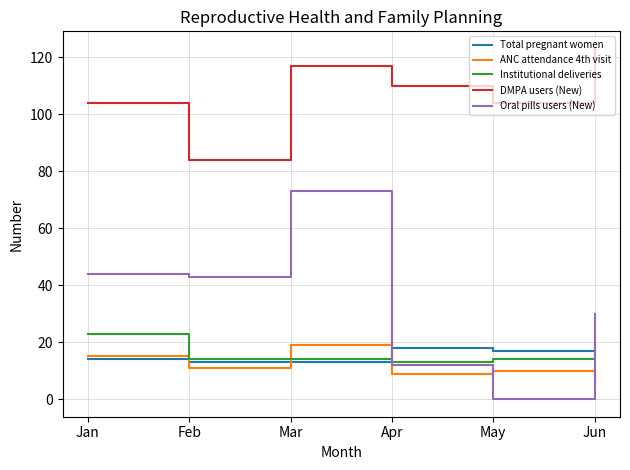

Reading right to left, what are all the values shown in this chart?

Total pregnant women: Jun=17	May=17	Apr=18	Mar=13	Feb=13	Jan=14
ANC attendance 4th visit: Jun=6	May=10	Apr=9	Mar=19	Feb=11	Jan=15
Institutional deliveries: Jun=17	May=14	Apr=13	Mar=14	Feb=14	Jan=23
DMPA users (New): Jun=123	May=104	Apr=110	Mar=117	Feb=84	Jan=104
Oral pills users (New): Jun=30	May=0	Apr=12	Mar=73	Feb=43	Jan=44